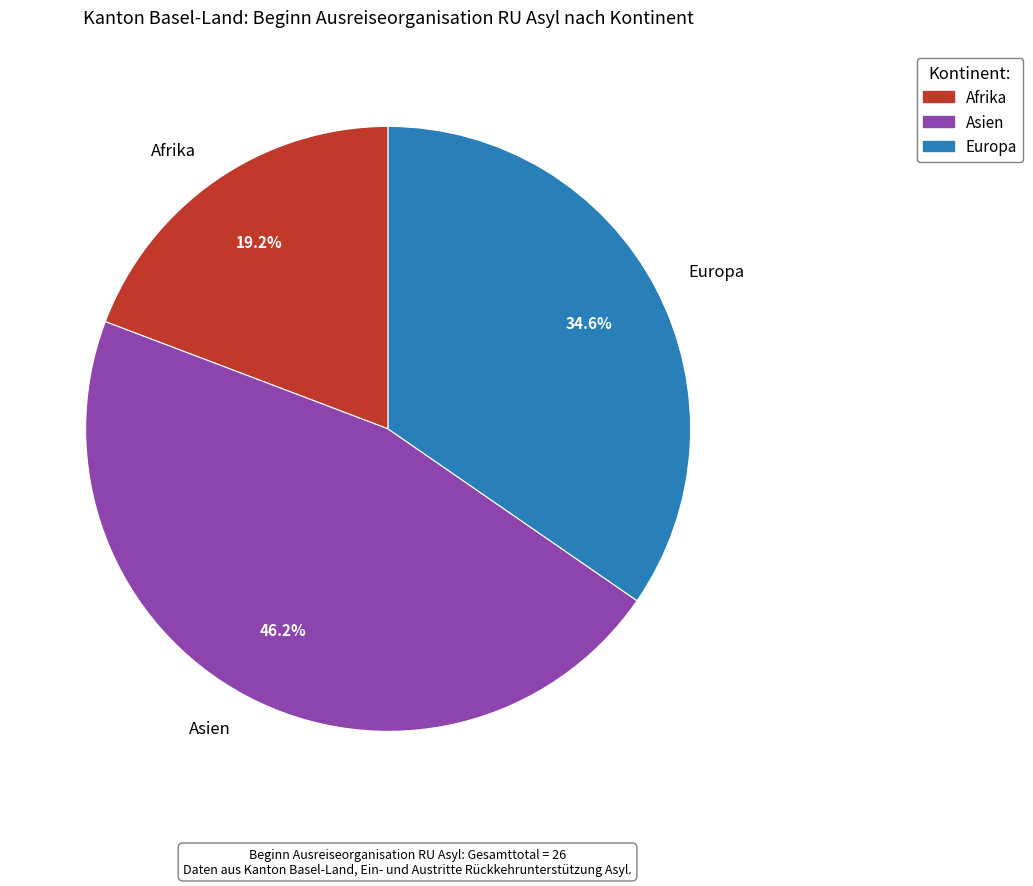

What is the smallest slice in the pie chart?

Afrika